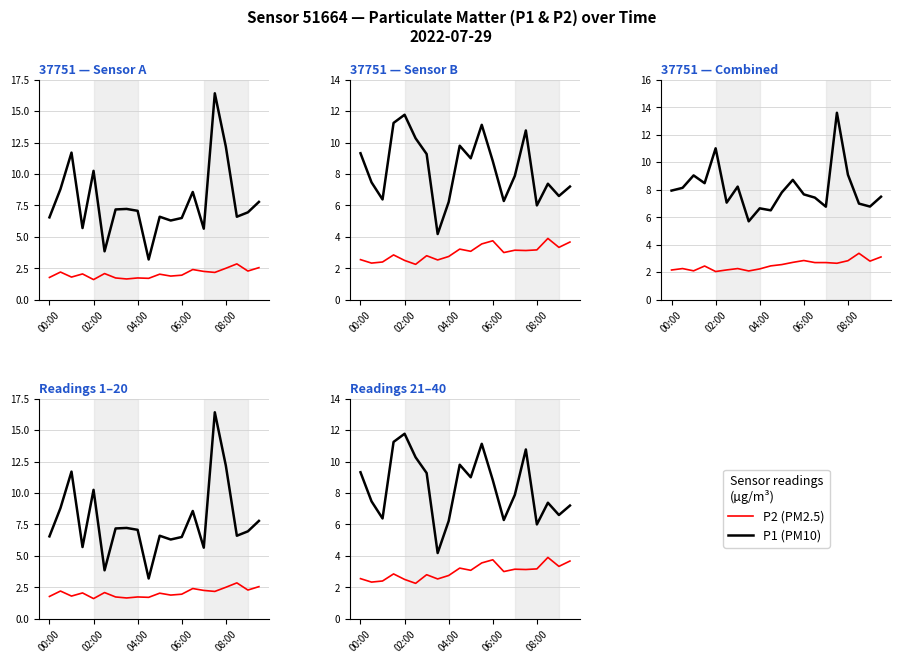

What is the total value across all series at 08:00?

9.2